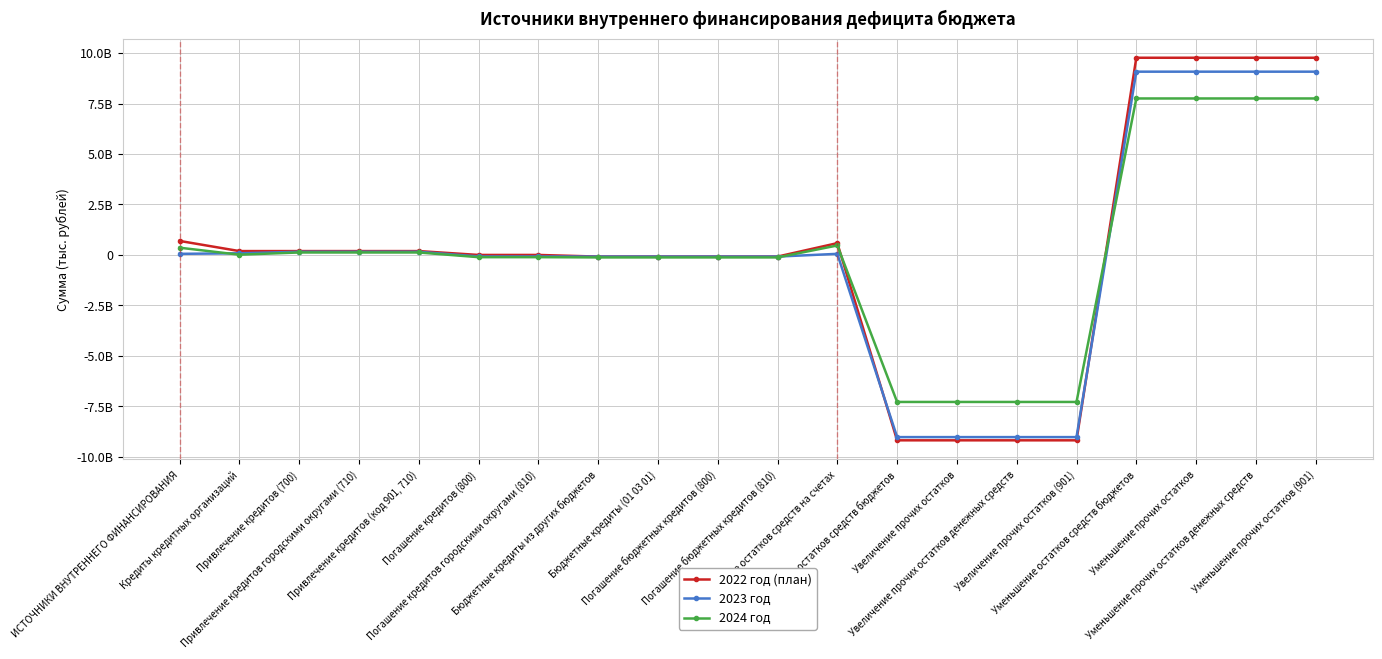

Does the chart have visible grid lines?

Yes